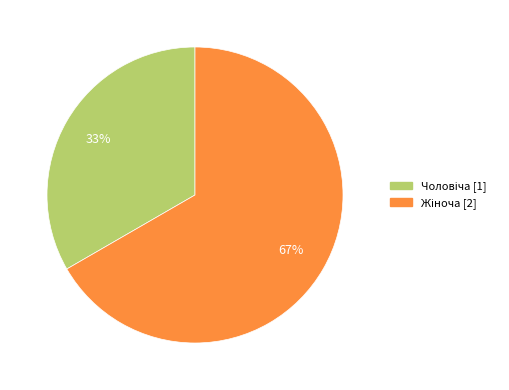

To the nearest percent, what is the average slice percentage?

50%